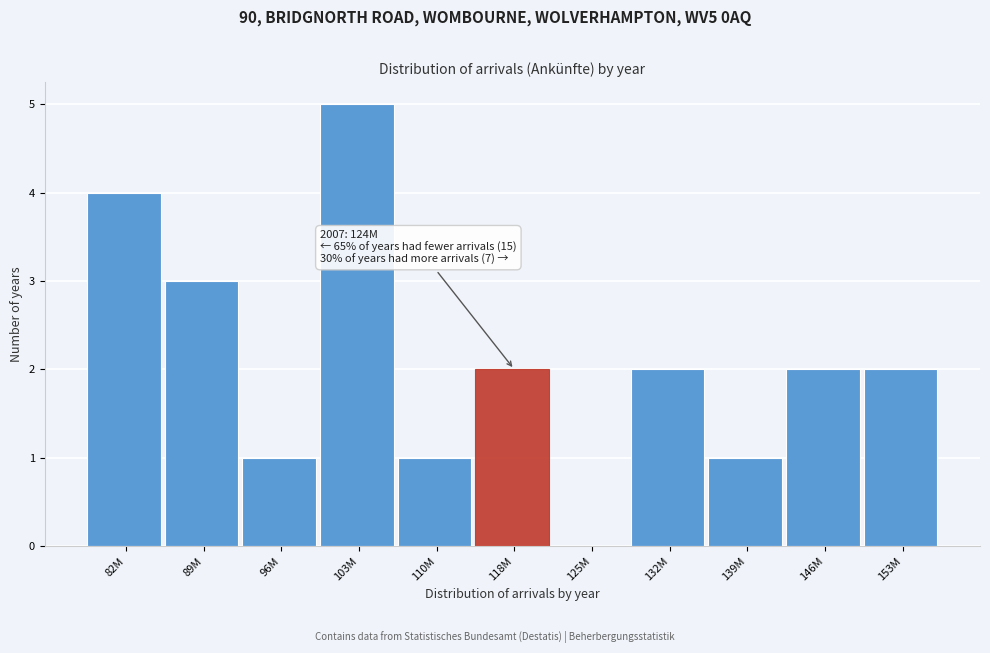

Reading left to right, transcribe all the data shown in this chart.

82M=4	89M=3	96M=1	103M=5	110M=1	118M=2	125M=0	132M=2	139M=1	146M=2	153M=2